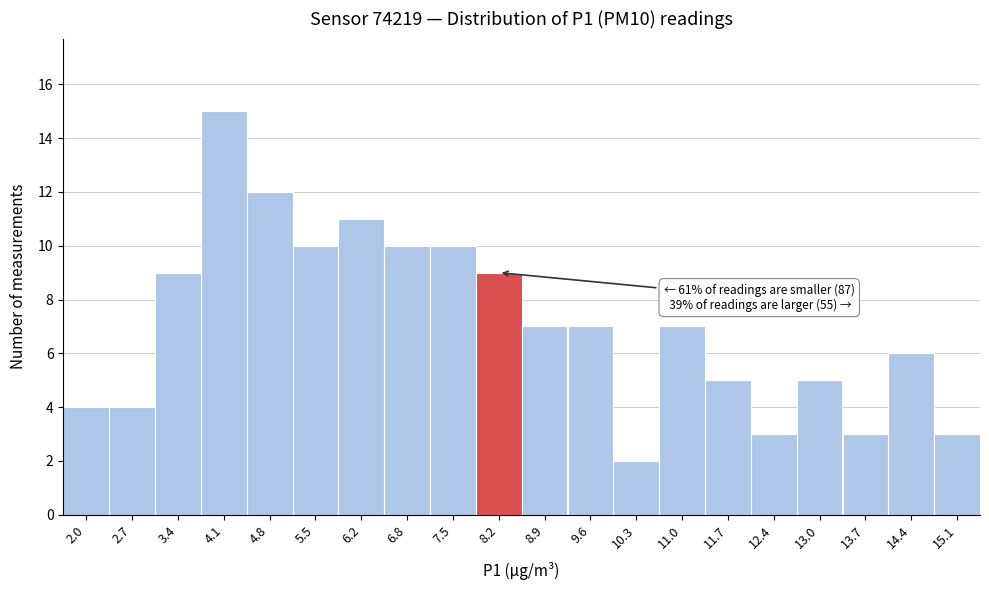

Reading left to right, list all the values displayed in this chart.

2.0=4	2.7=4	3.4=9	4.1=15	4.8=12	5.5=10	6.2=11	6.8=10	7.5=10	8.2=9	8.9=7	9.6=7	10.3=2	11.0=7	11.7=5	12.4=3	13.0=5	13.7=3	14.4=6	15.1=3